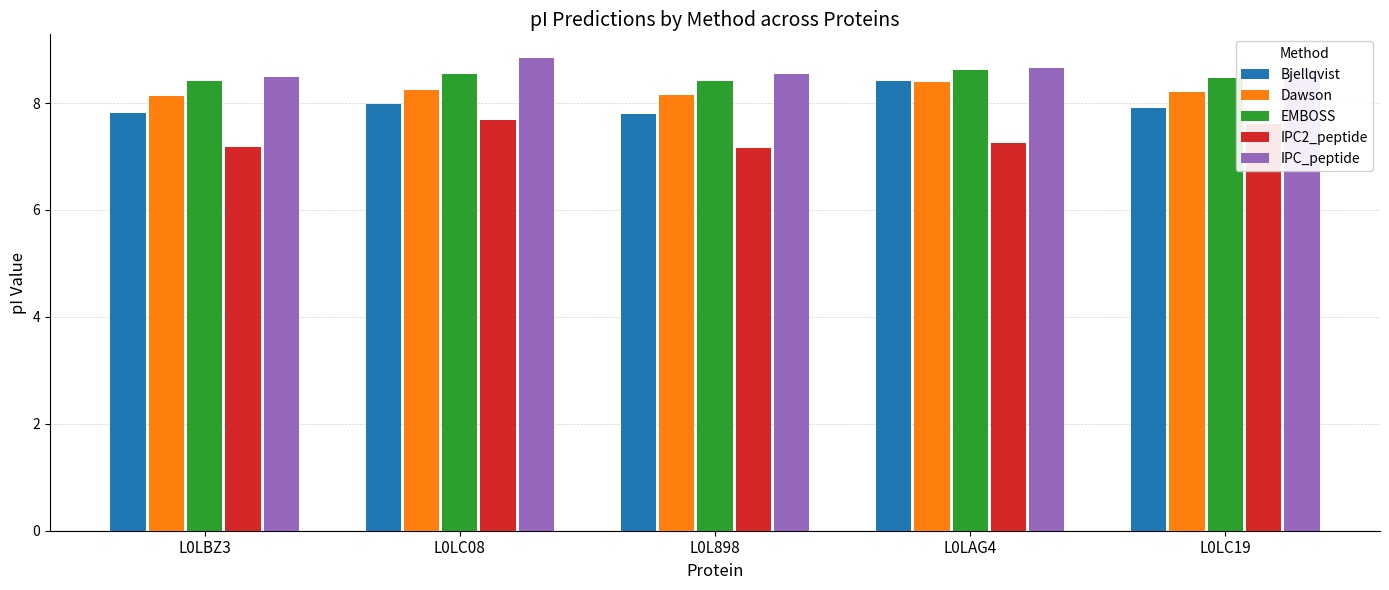

The value of IPC2_peptide at L0LC08 is 2.7. True or false?

False